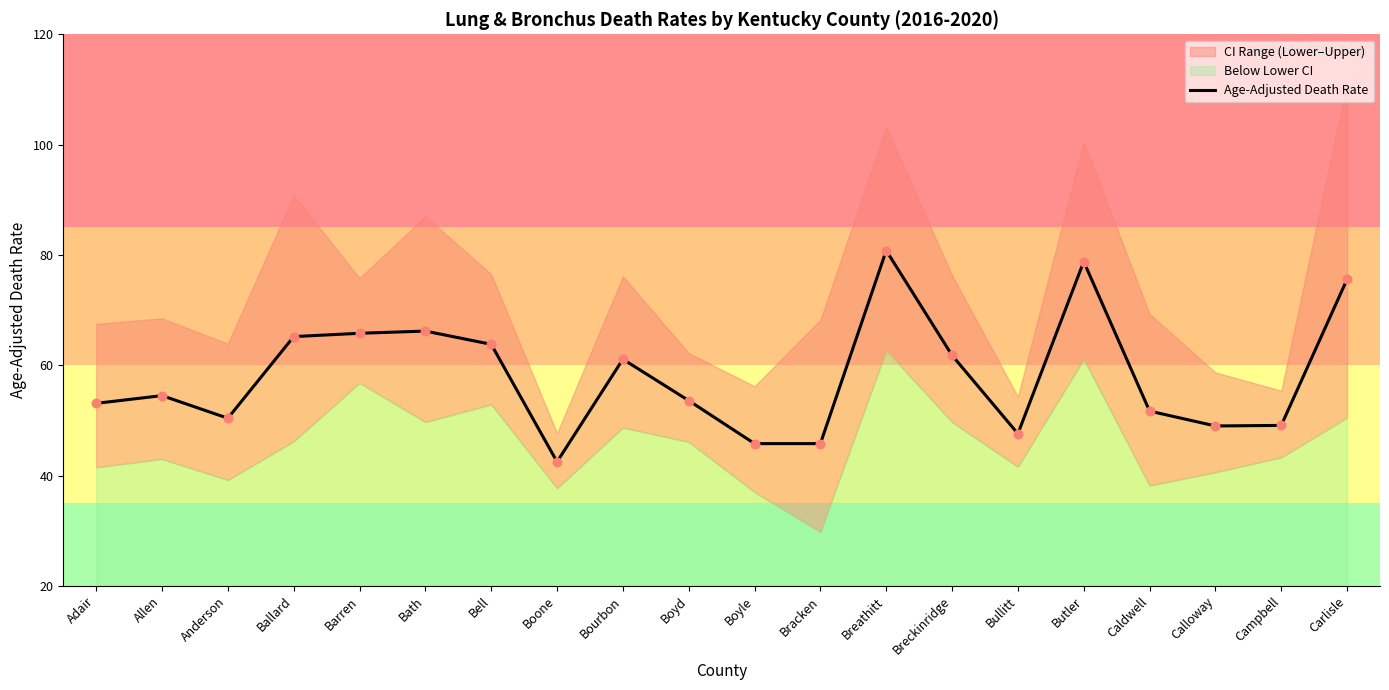

Approximately how many times larger is the value at Bullitt compared to Adair?

0.9